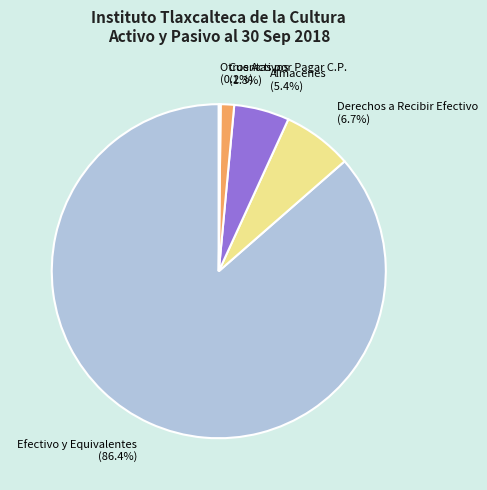

True or false: Almacenes accounts for 1% of the total.

False